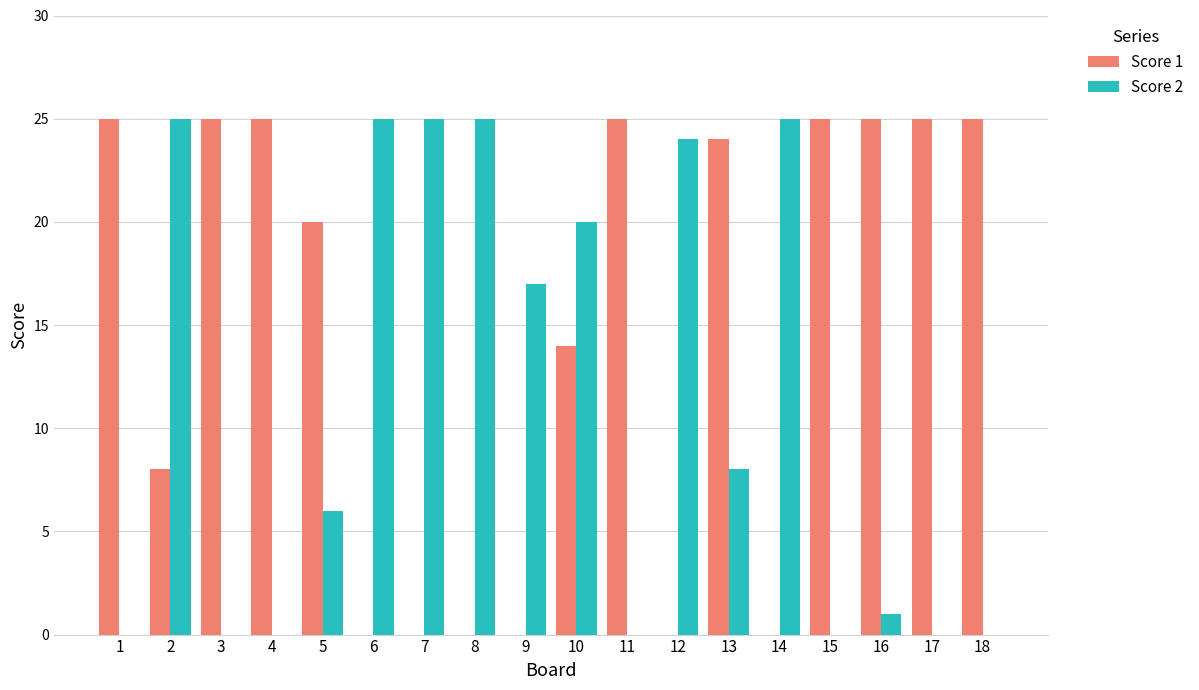

The Score 2 series shows -14 at 11. True or false?

False